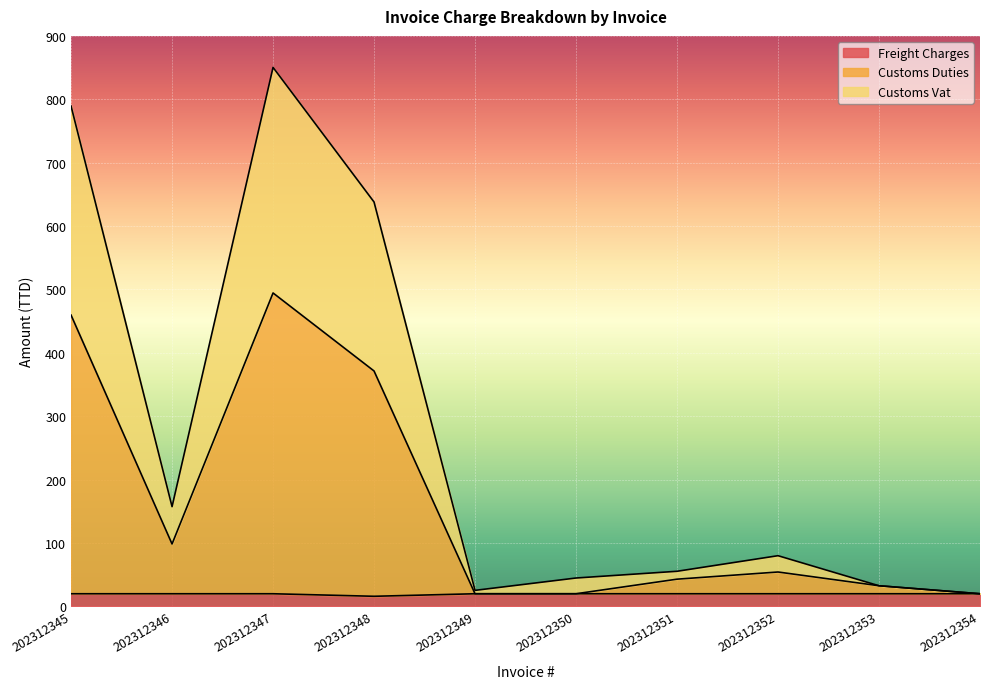

What is the minimum value for Customs Vat?

19.8